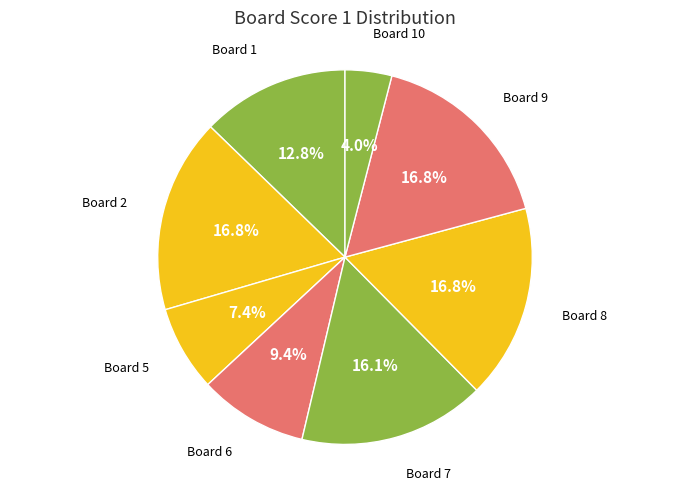

How many segments does this pie chart have?

8